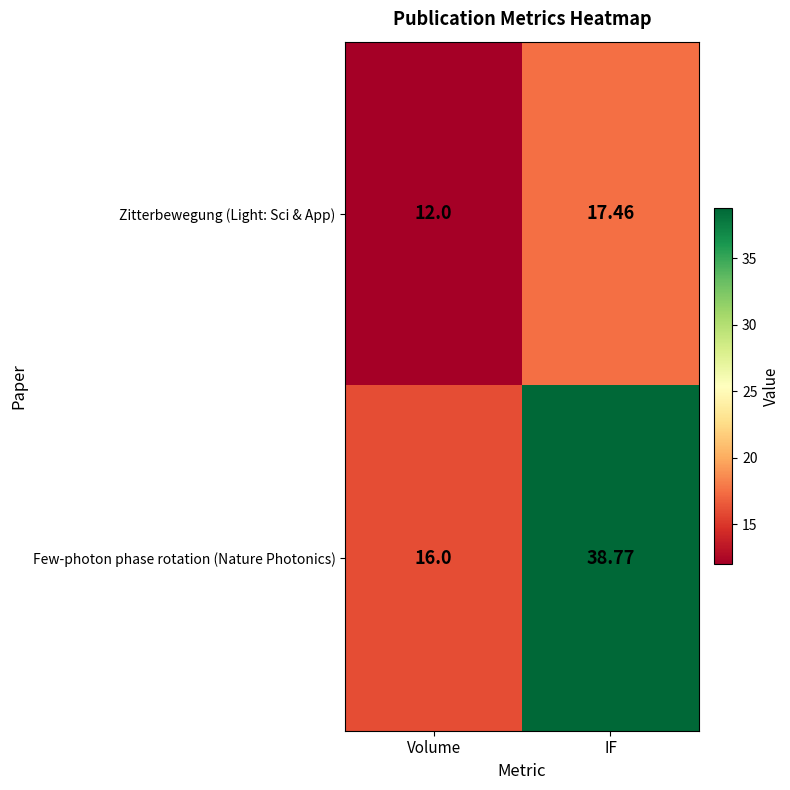

Which series has the largest range (max minus min)?

Few-photon phase rotation (Nature Photonics)